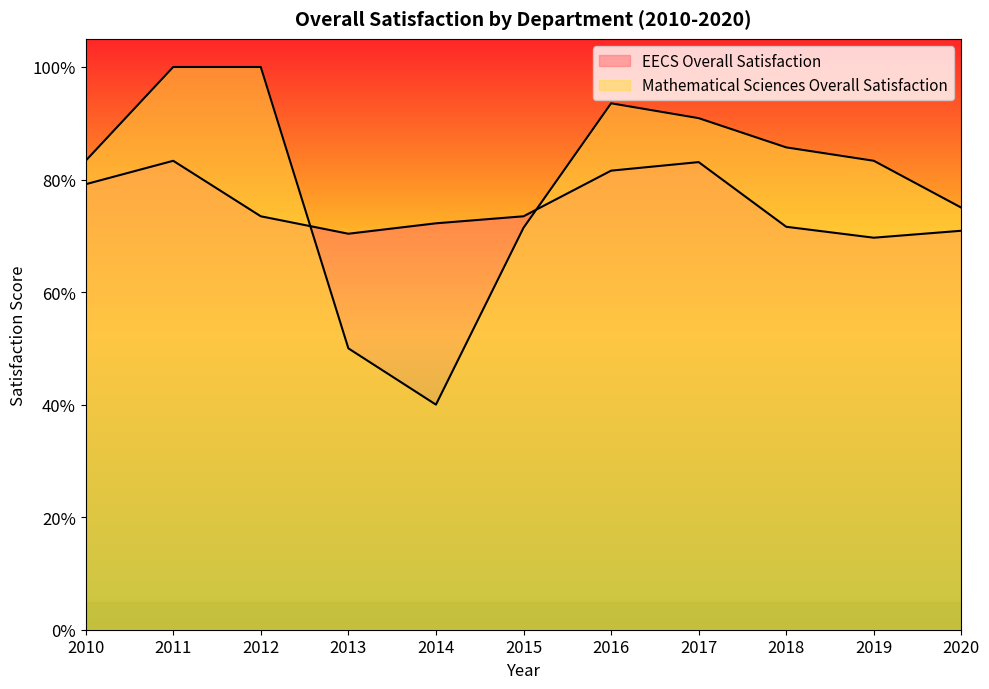

How many Mathematical Sciences Overall Satisfaction values are between 0 and 1?

11